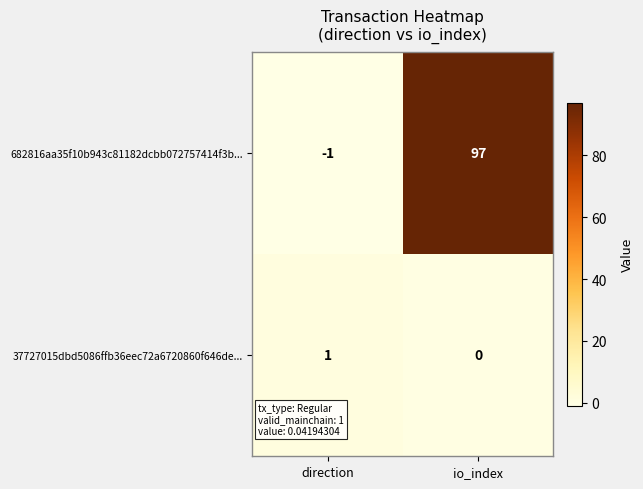

Reading left to right, what are all the values shown in this chart?

682816aa35f10b943c81182dcbb072757414f3b...: direction=-1	io_index=97
37727015dbd5086ffb36eec72a6720860f646de...: direction=1	io_index=0